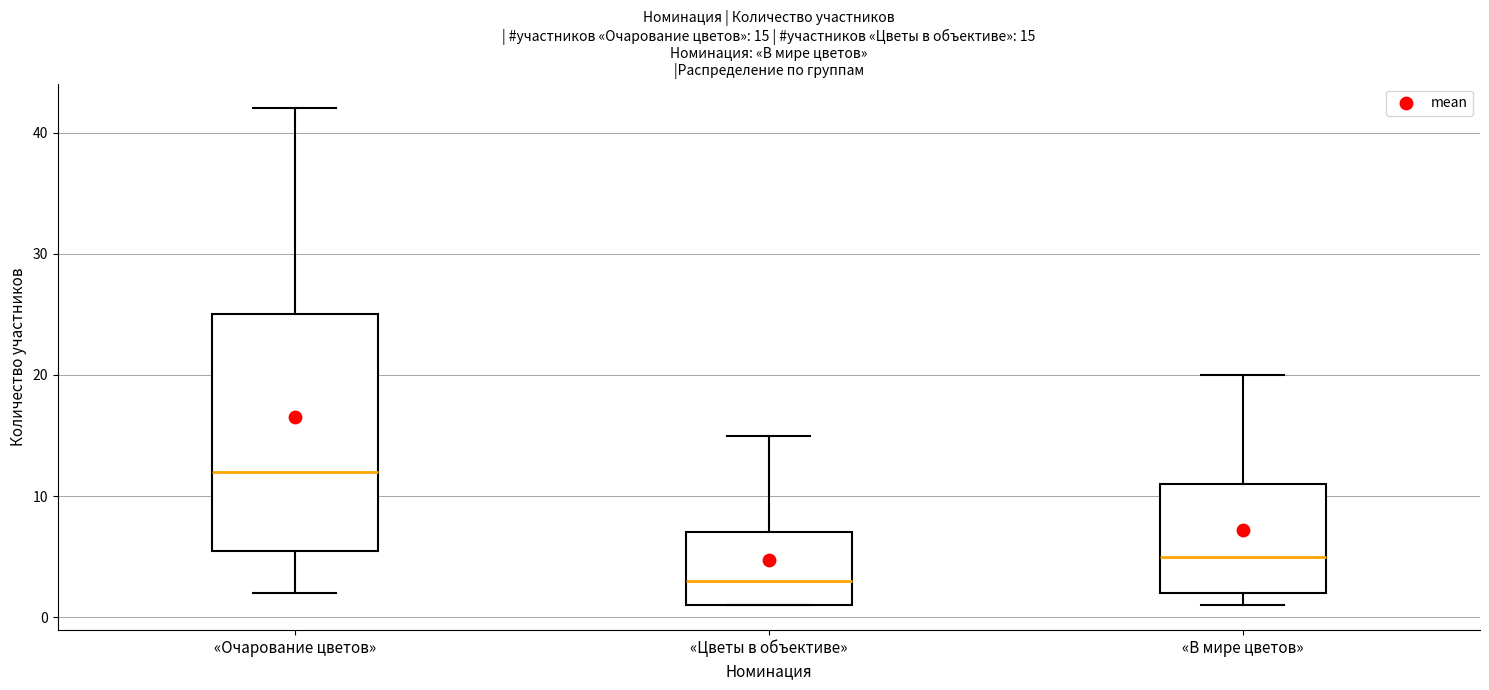

Which box has the highest median line?

«Очарование цветов»